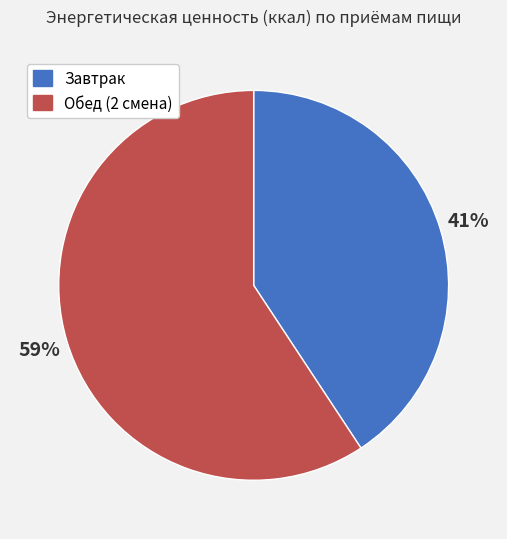

True or false: Обед (2 смена) accounts for 59% of the total.

True